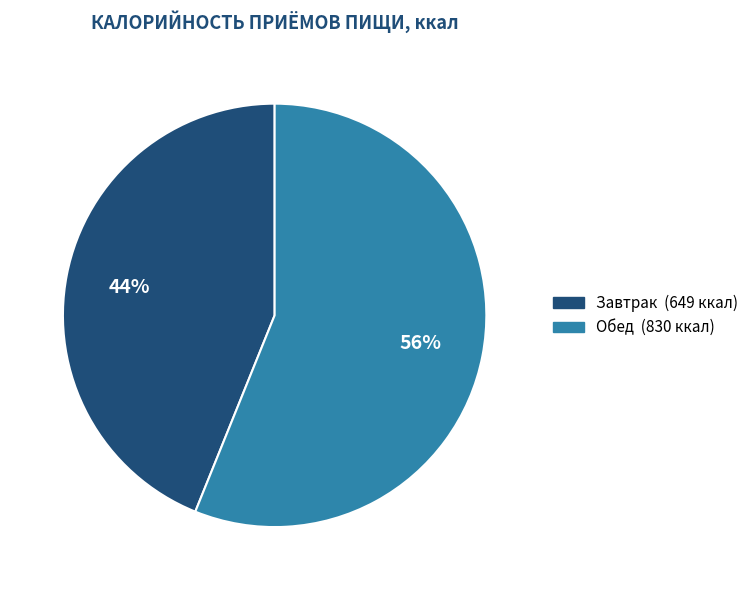

How many slices are in this pie chart?

2